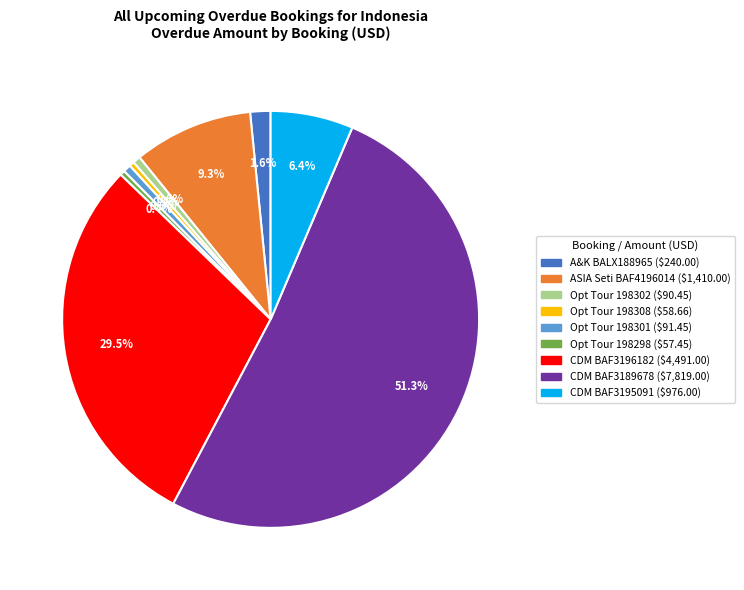

Is there any slice that represents more than half of the pie?

Yes